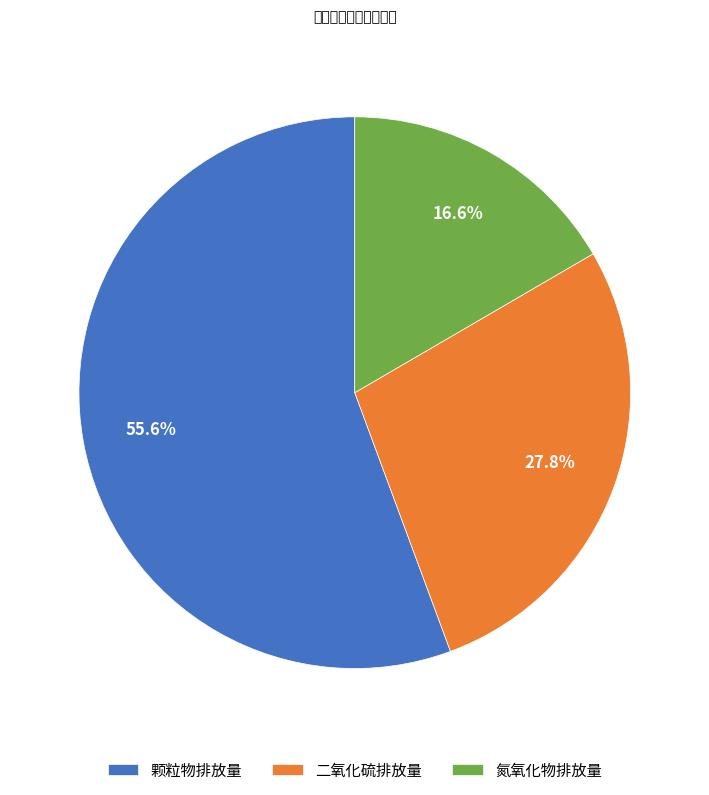

Rank the categories by value from highest to lowest.

颗粒物排放量, 二氧化硫排放量, 氮氧化物排放量